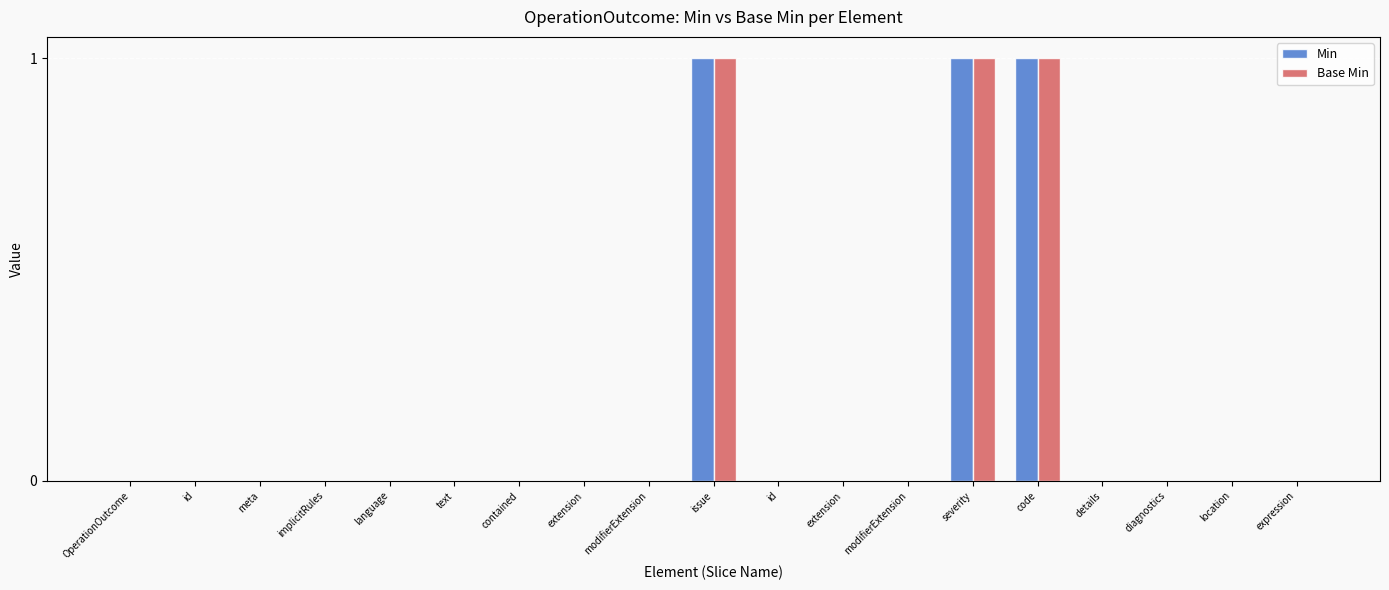

What are all the series names shown in the legend?

Min, Base Min